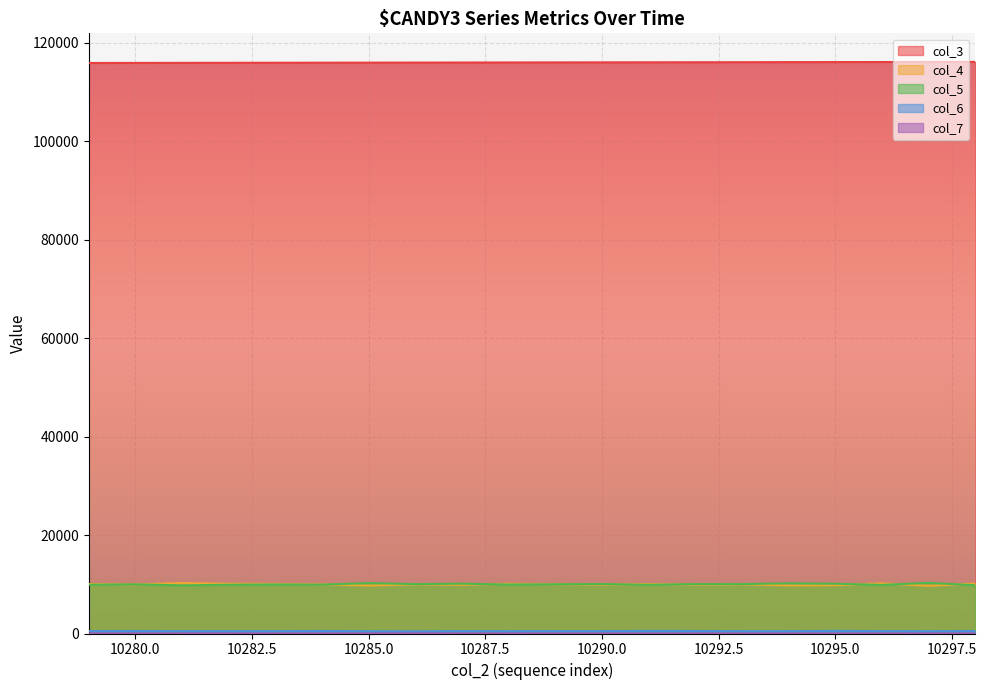

How many lines are shown in the chart?

5